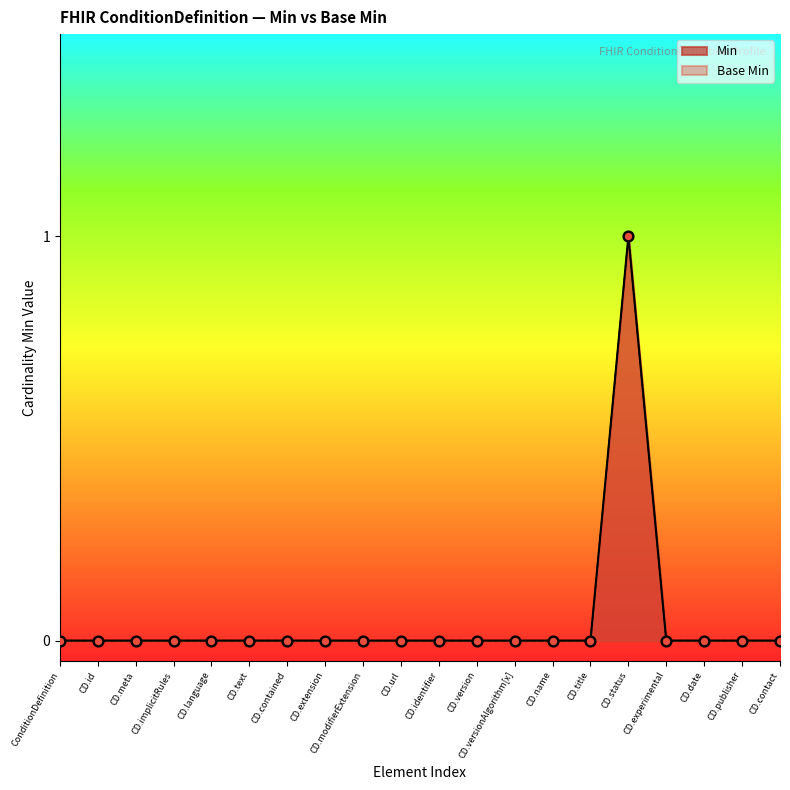

Which series has the largest total across all categories?

Min